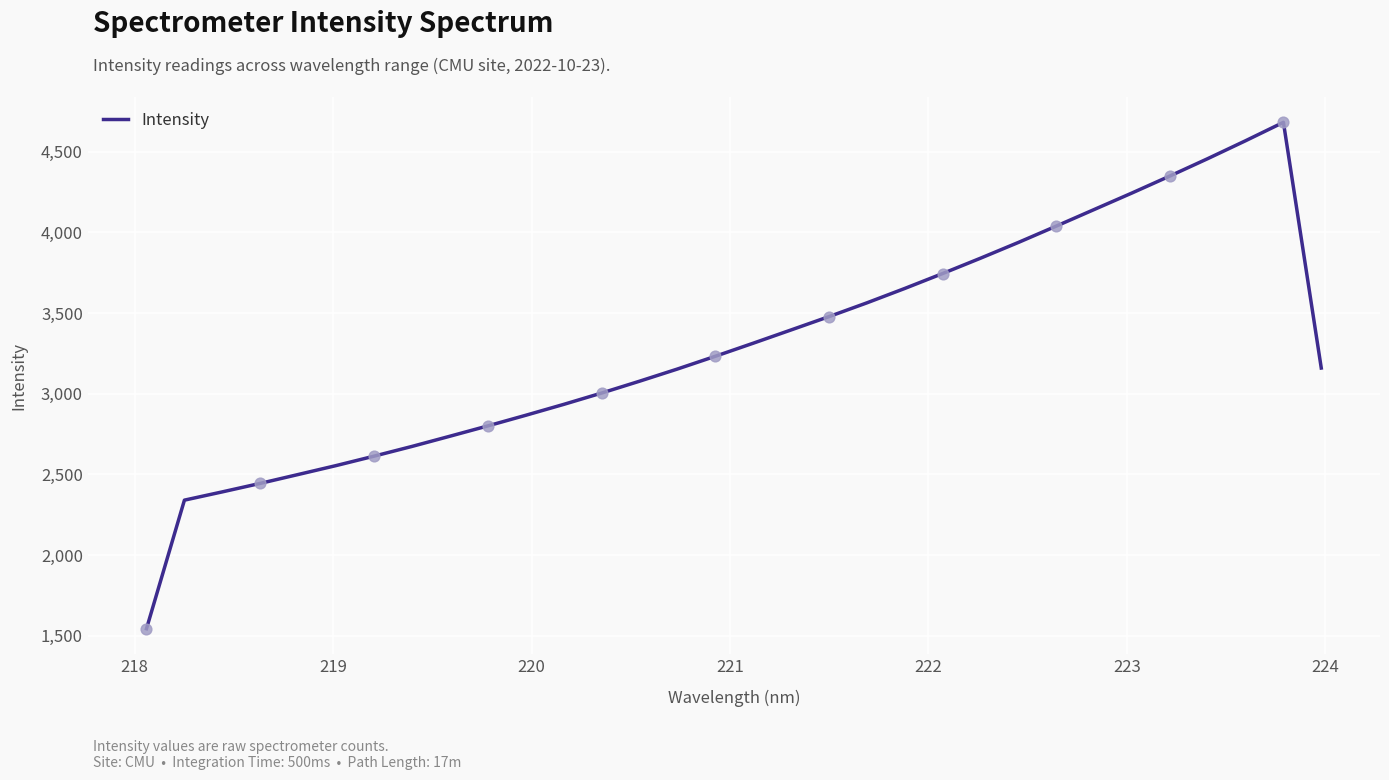

What is the smallest value displayed?

1544.3